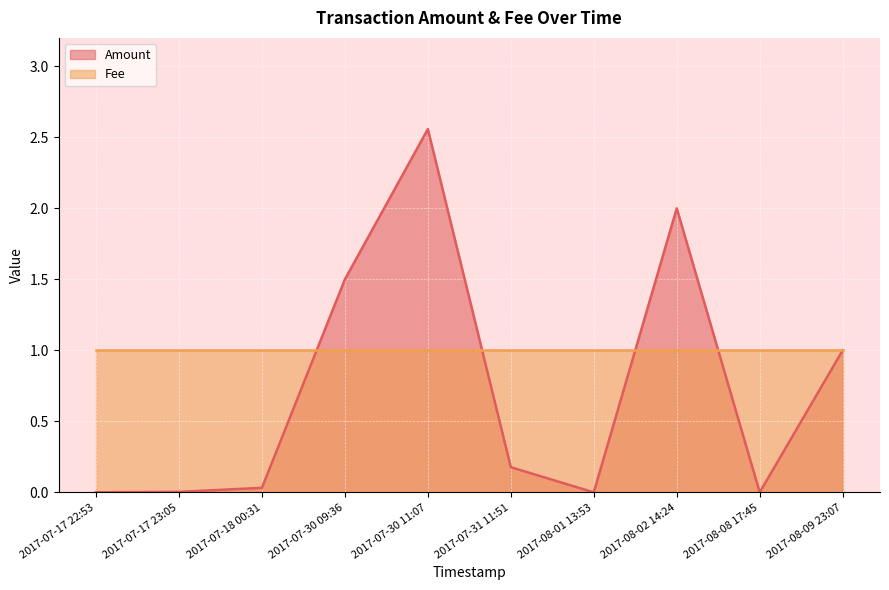

What is the difference between the second highest and second lowest values?

2.0